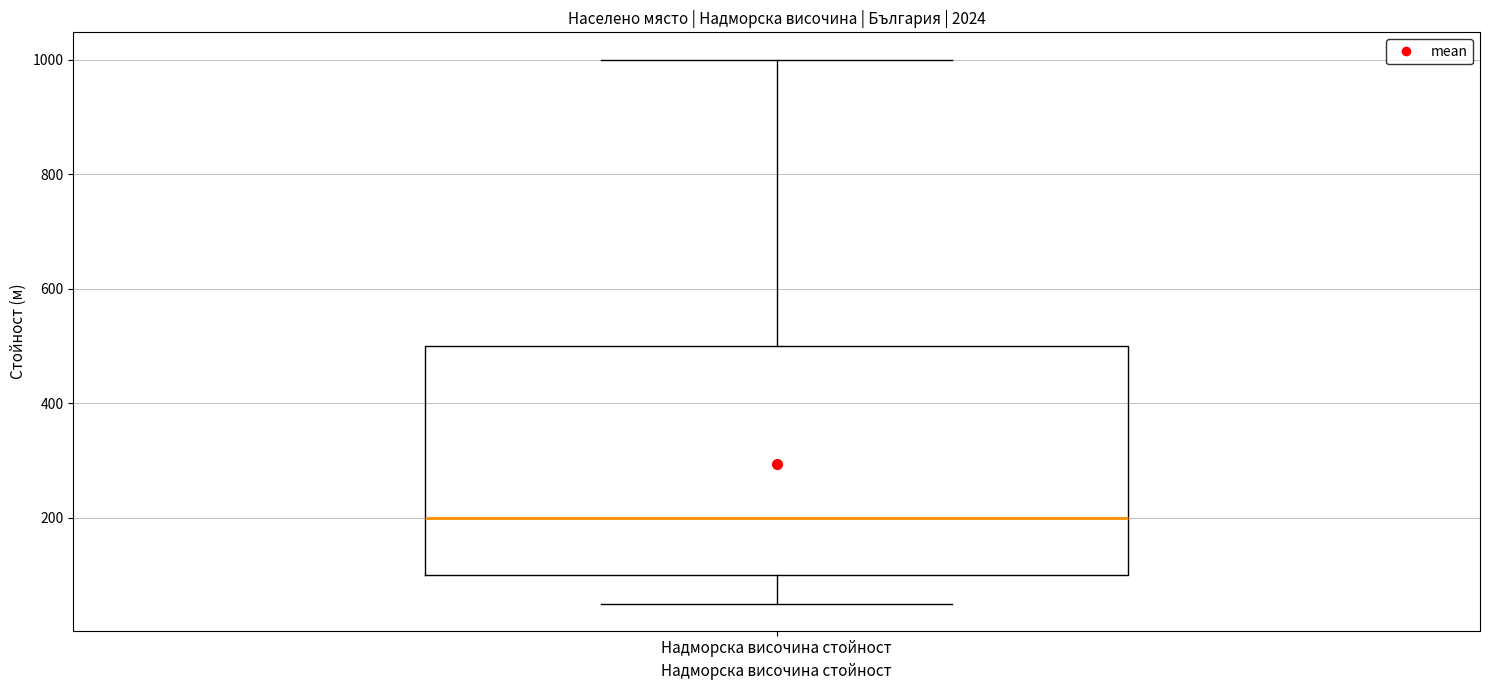

Read this box plot against the y-axis: the position of the median line, the range covered by the box, and the ends of both whiskers. The values are not printed on the chart, so give them approximately, as read against the axis.

median 200, box 100 to 500, whiskers 60 to 1000